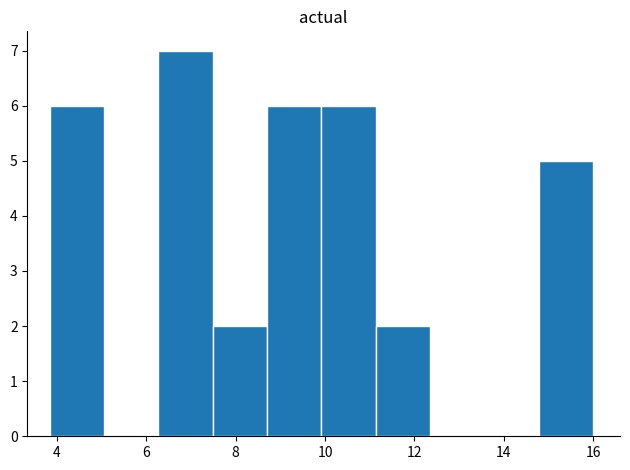

Reading left to right, transcribe this chart: for each bar, give the range it covers on the x-axis and its height. Neither the bar edges nor the heights are printed on the chart, so give them approximately, as read against the axes.

3.8 to 5.0: 6
5.0 to 6.2: 0
6.2 to 7.4: 7
7.4 to 8.8: 2
8.8 to 10.0: 6
10.0 to 11.2: 6
11.2 to 12.4: 2
12.4 to 13.6: 0
13.6 to 14.8: 0
14.8 to 16.0: 5